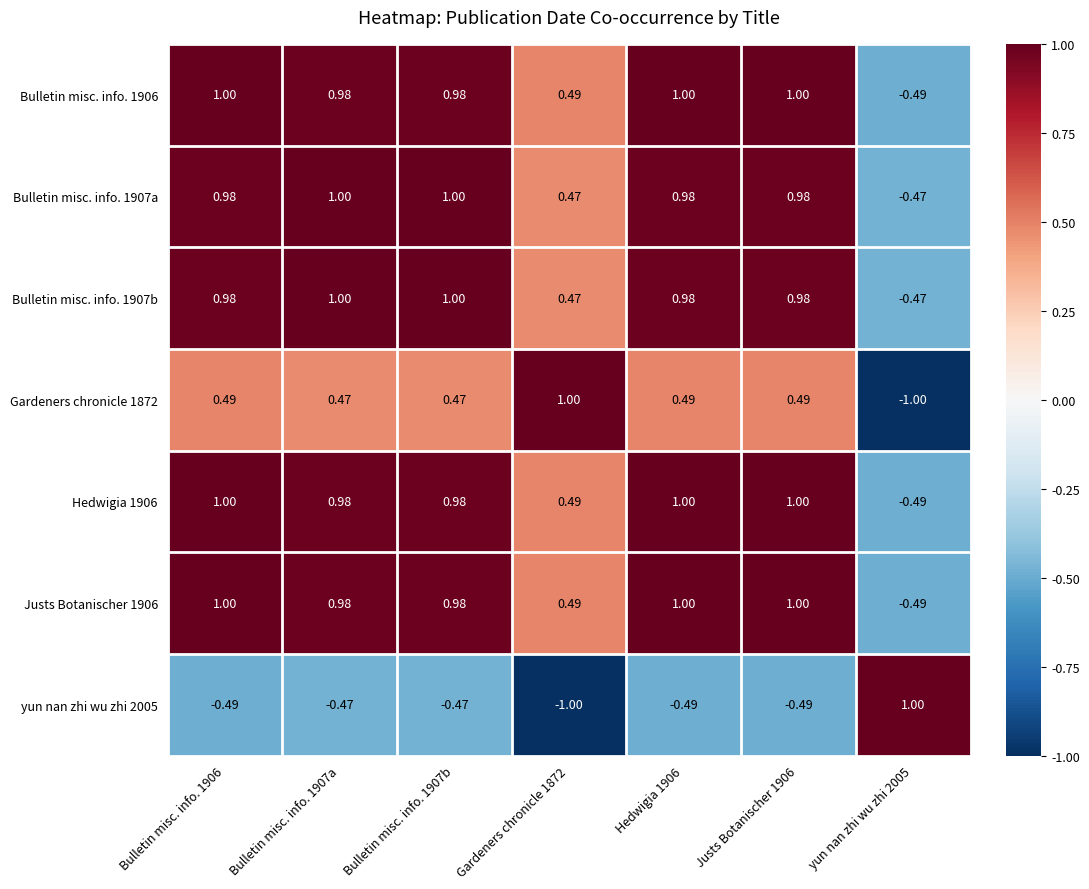

Is the value of Bulletin misc. info. 1906 at Bulletin misc. info. 1906 greater than the value of yun nan zhi wu zhi 2005 at Justs Botanischer 1906?

Yes